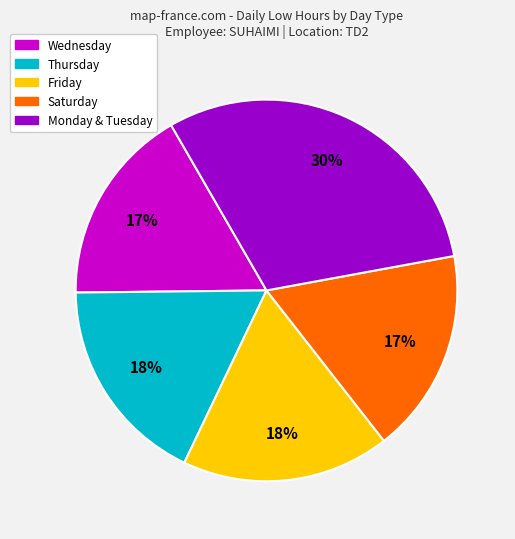

Count the number of slices in the pie.

5